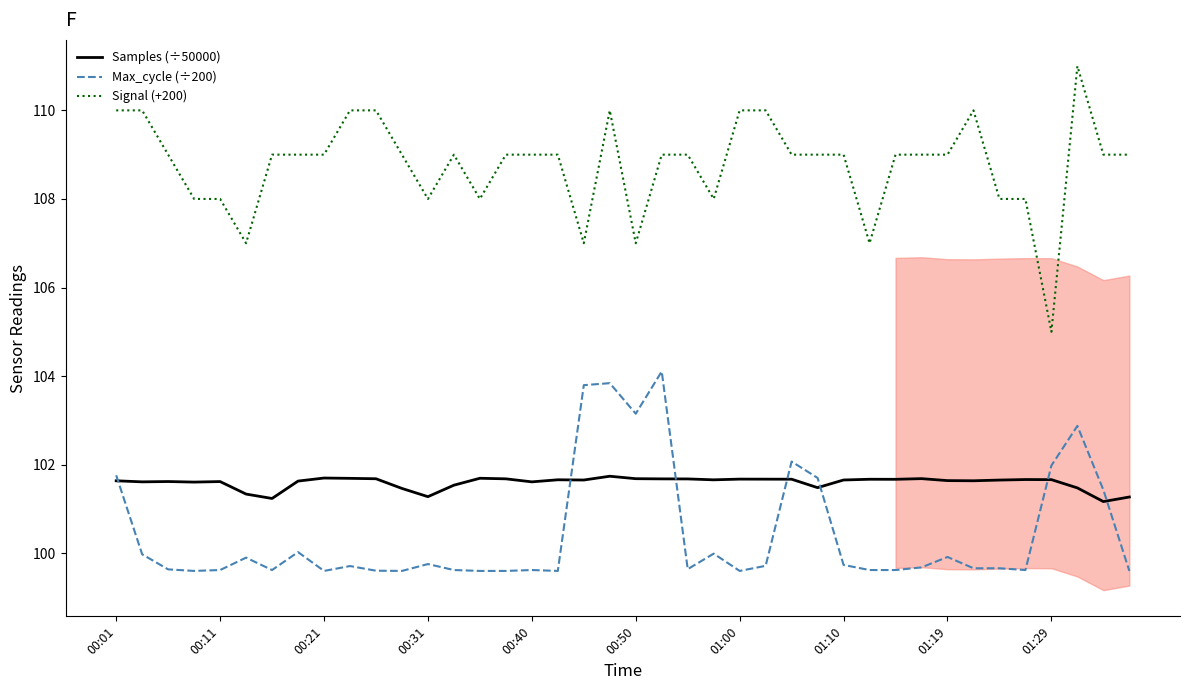

What is the maximum value for Signal (+200)?

111.0